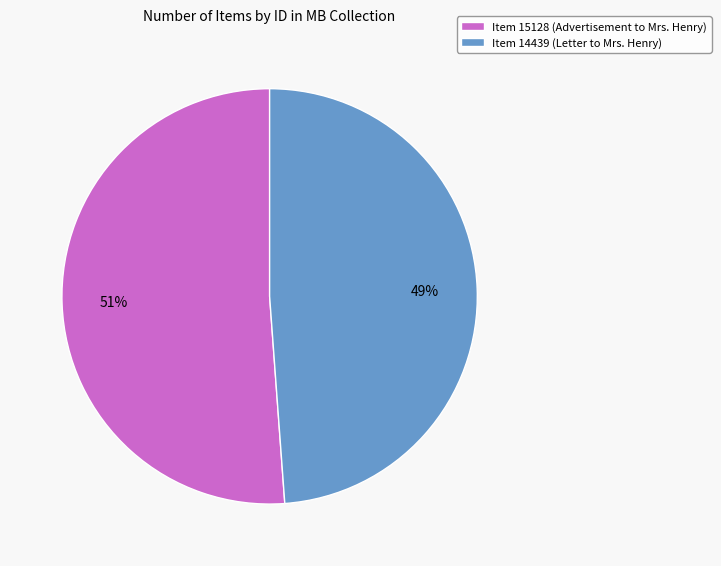

Which has a higher value, Item 15128 (Advertisement to Mrs. Henry) or Item 14439 (Letter to Mrs. Henry)?

Item 15128 (Advertisement to Mrs. Henry)